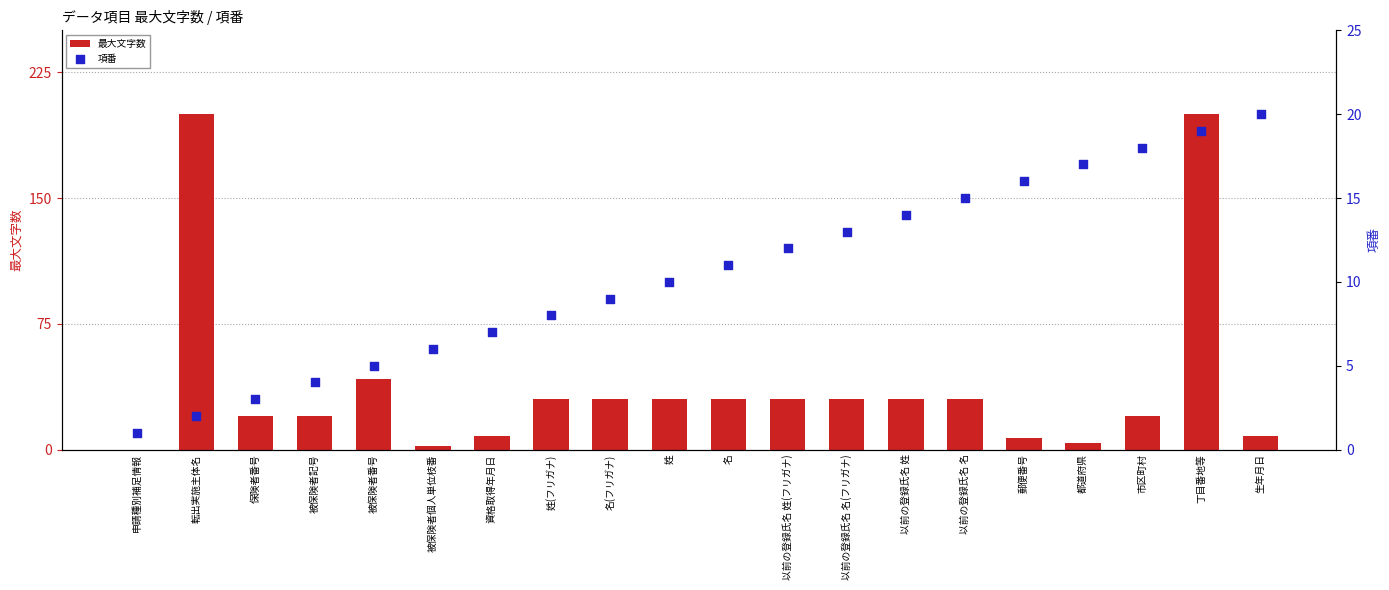

Which series reaches the minimum Y coordinate?

最大文字数